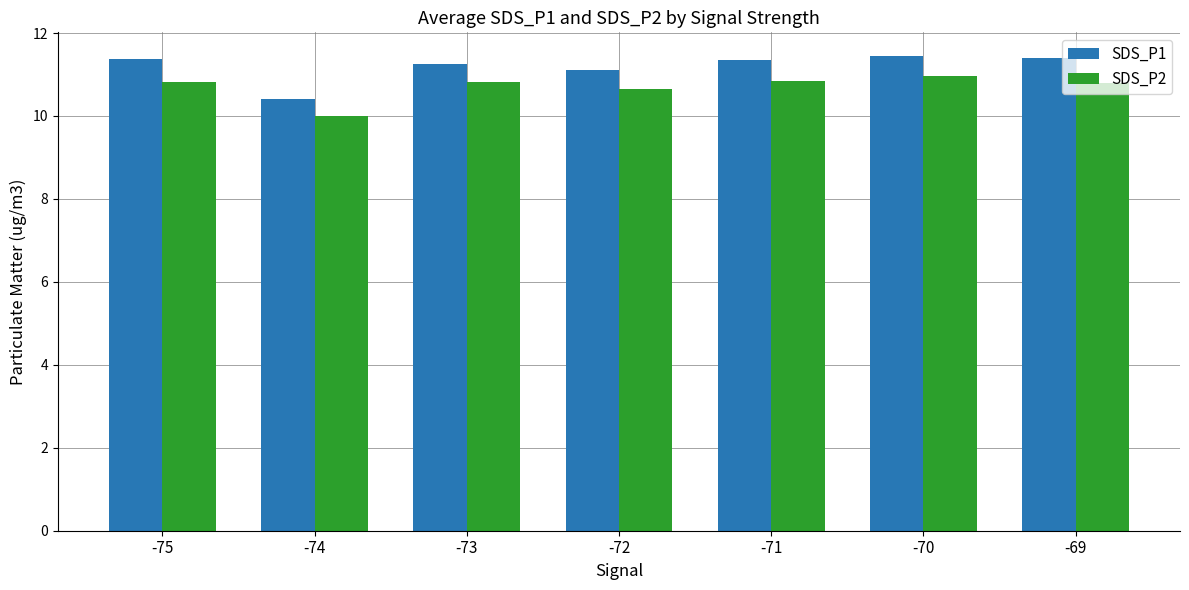

Are the bars grouped side by side (vs. stacked)?

Yes